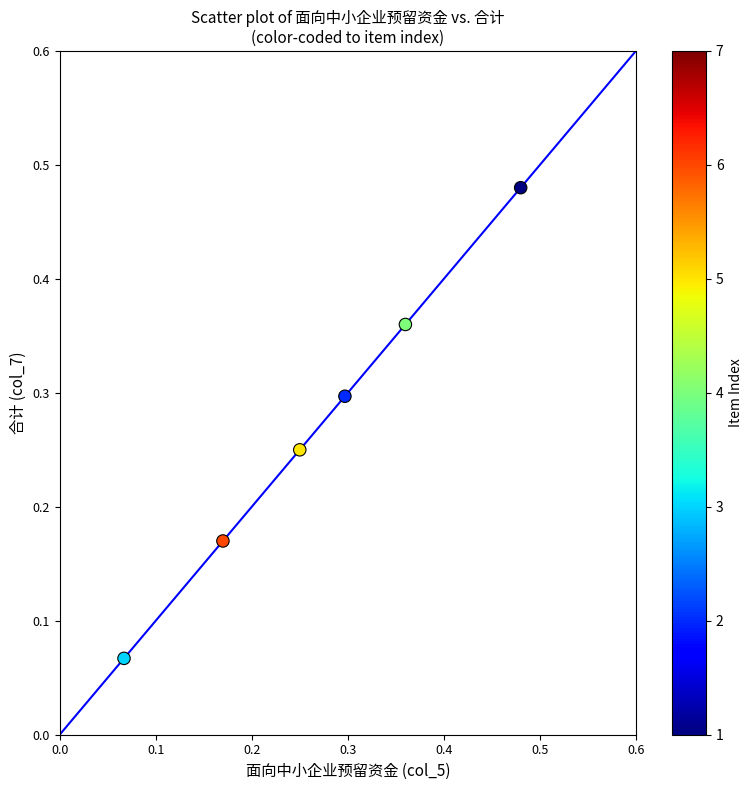

What is the average X value?

0.3